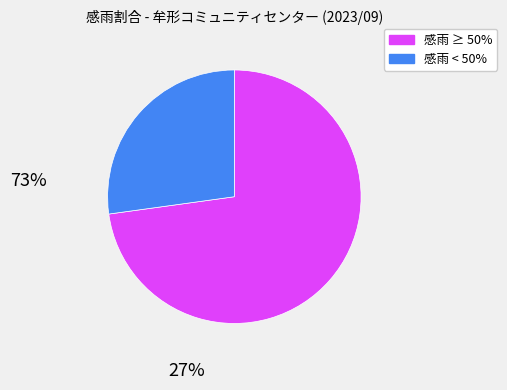

Is there any slice that represents more than half of the pie?

Yes